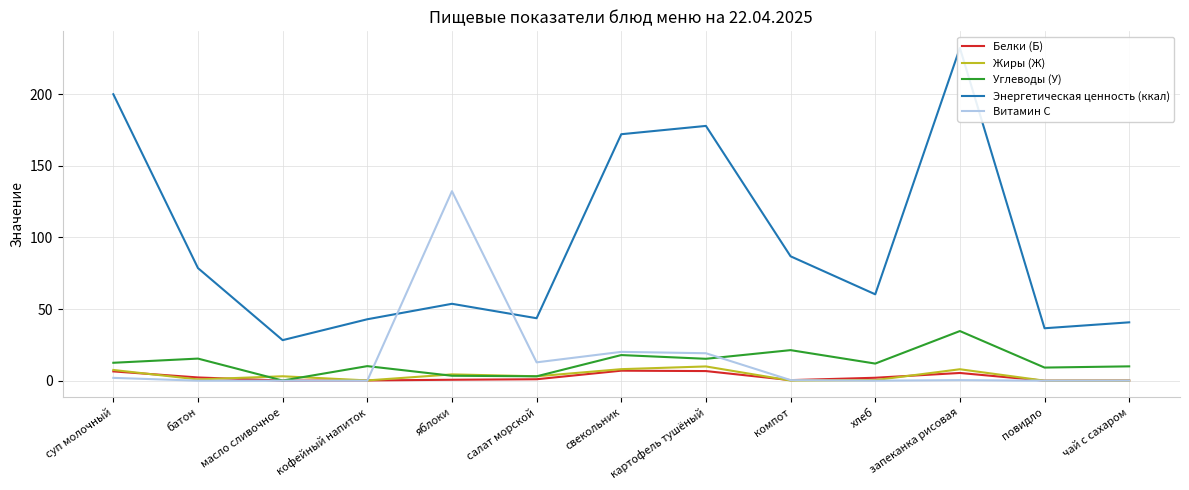

Is the value of Белки (Б) at чай с сахаром greater than the value of Витамин С at хлеб?

Yes